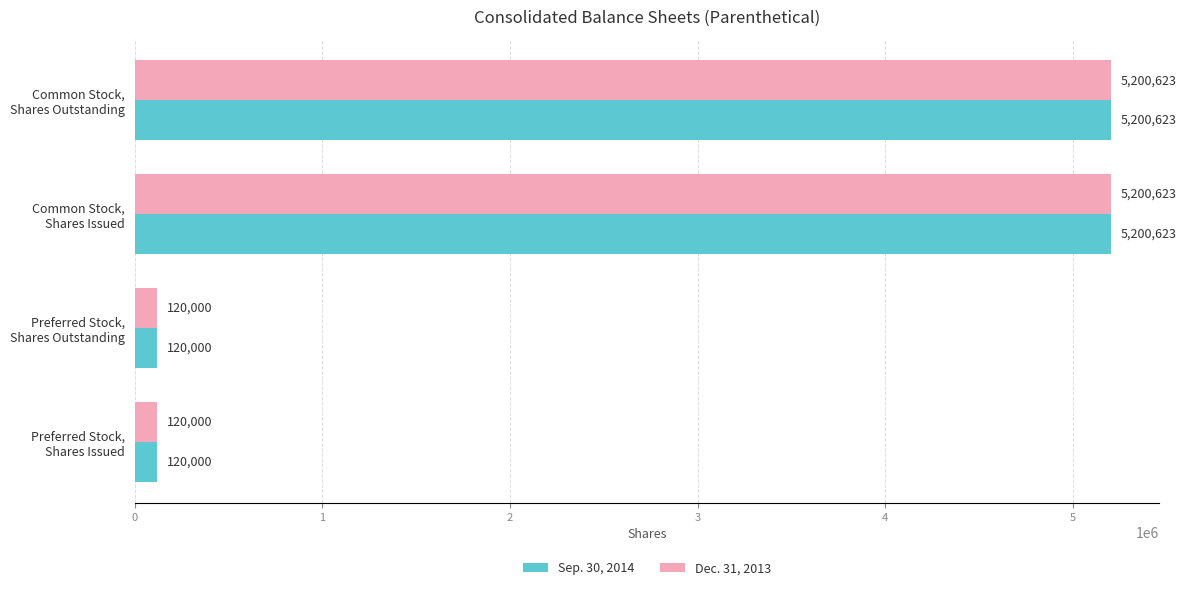

What is the highest value of the Sep. 30, 2014 series?

5200623